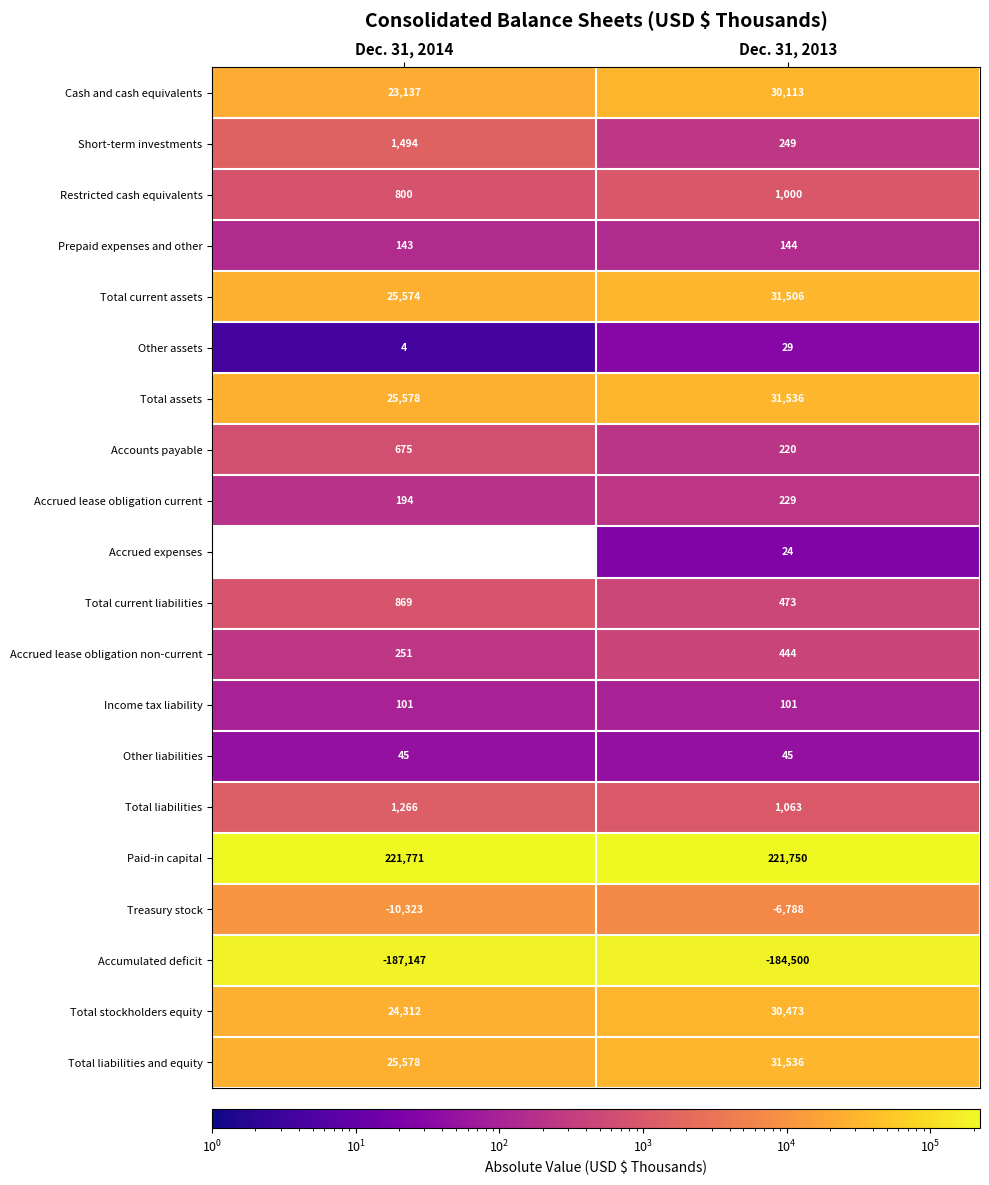

Which series has the widest spread of values?

Cash and cash equivalents